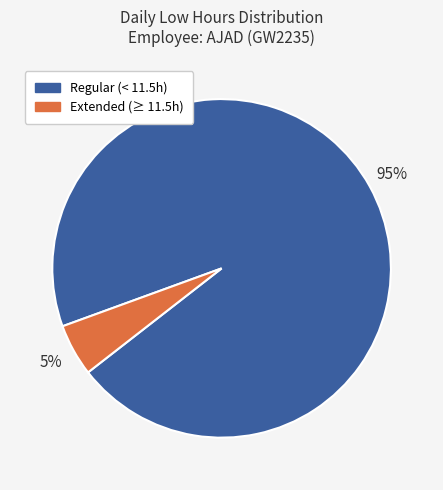

Between Regular (< 11.5h) and Extended (≥ 11.5h), which is larger?

Regular (< 11.5h)